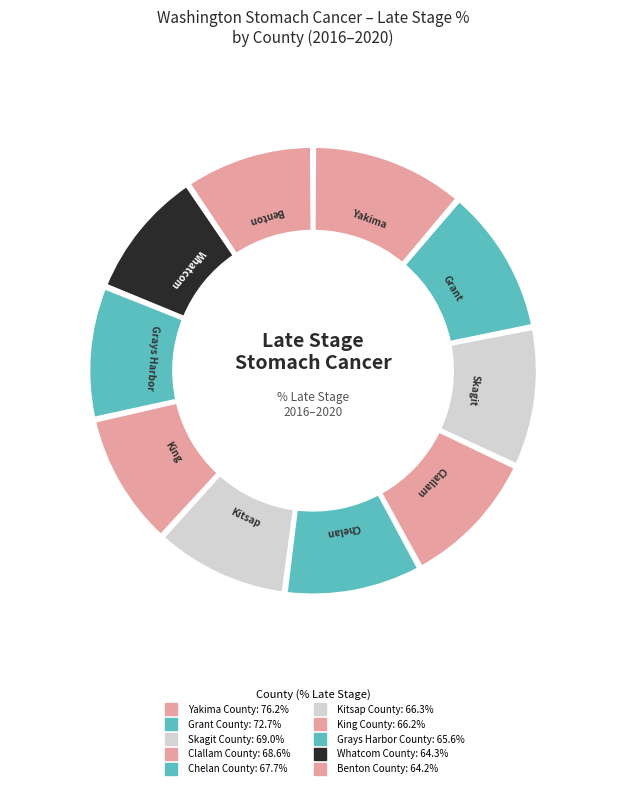

How many slices are in this pie chart?

10